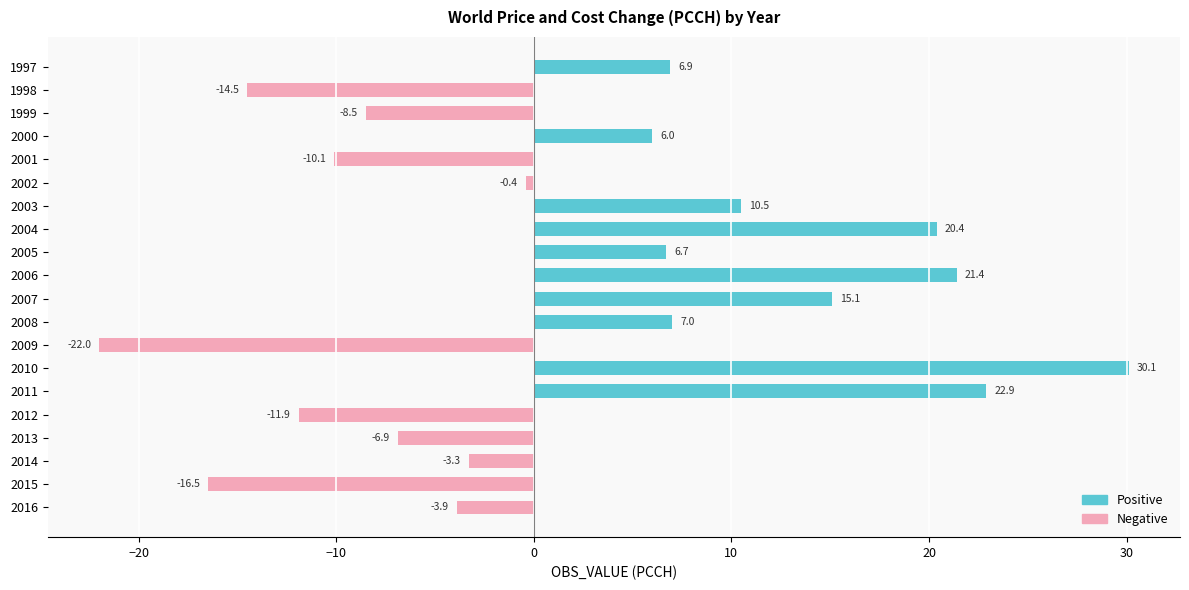

The Negative series shows -22.0 at 2009. True or false?

True